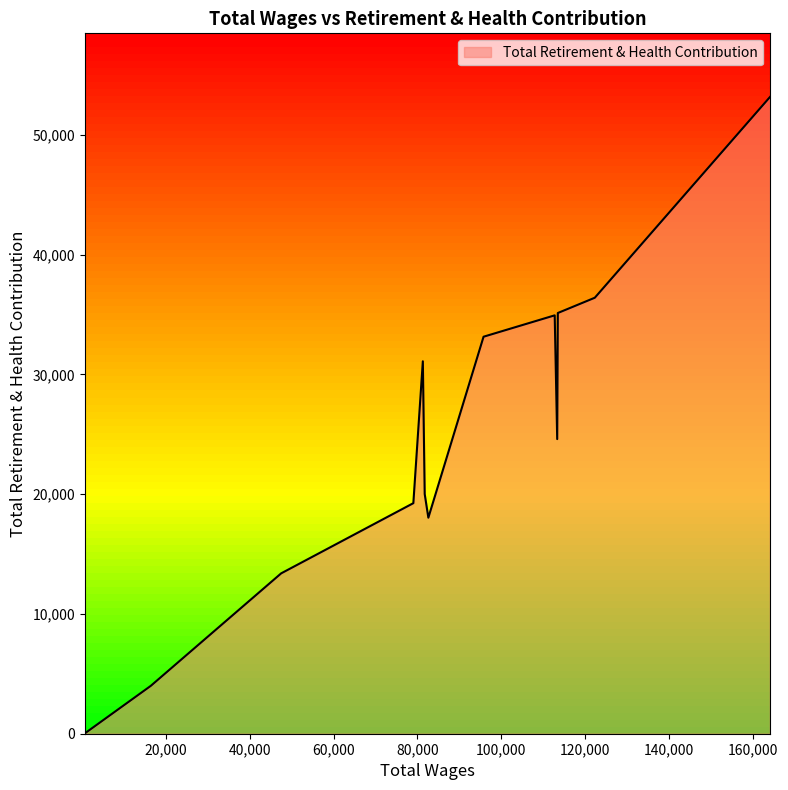

What is the difference between the maximum and minimum values?

53135